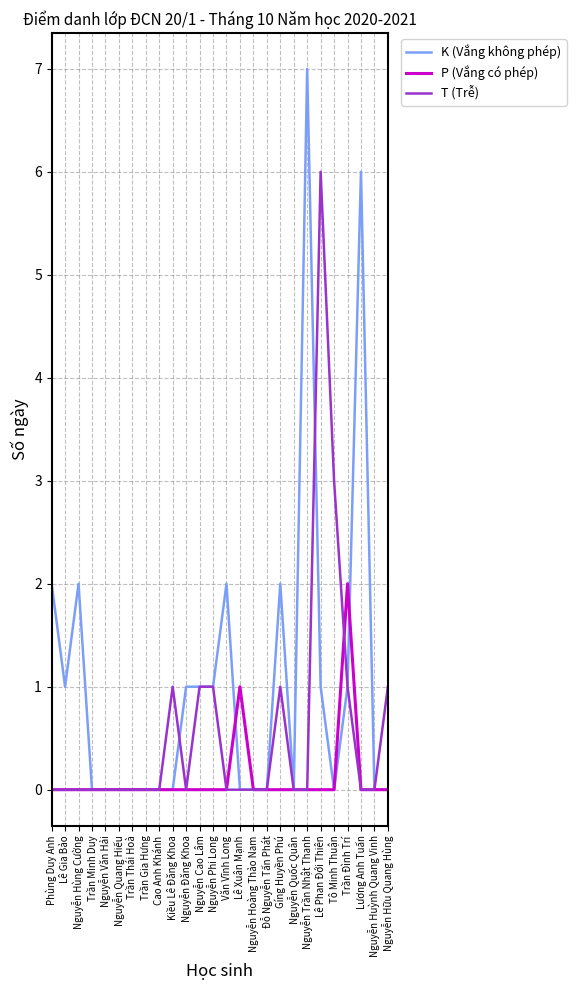

Which series has the largest total across all categories?

K (Vắng không phép)